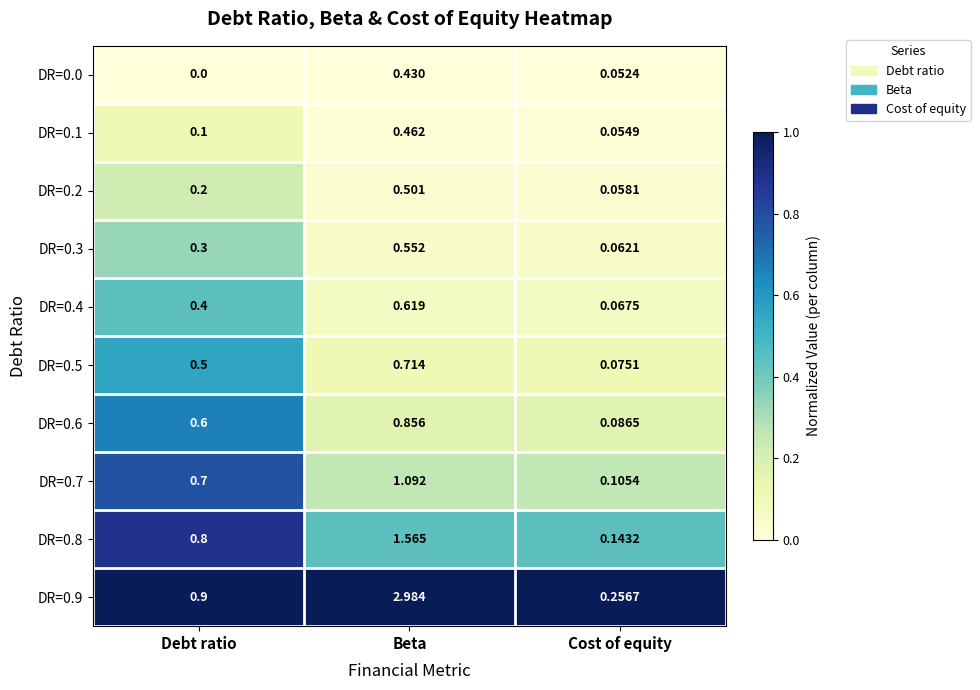

Rank the categories by DR=0.1 value from lowest to highest.

Cost of equity, Debt ratio, Beta